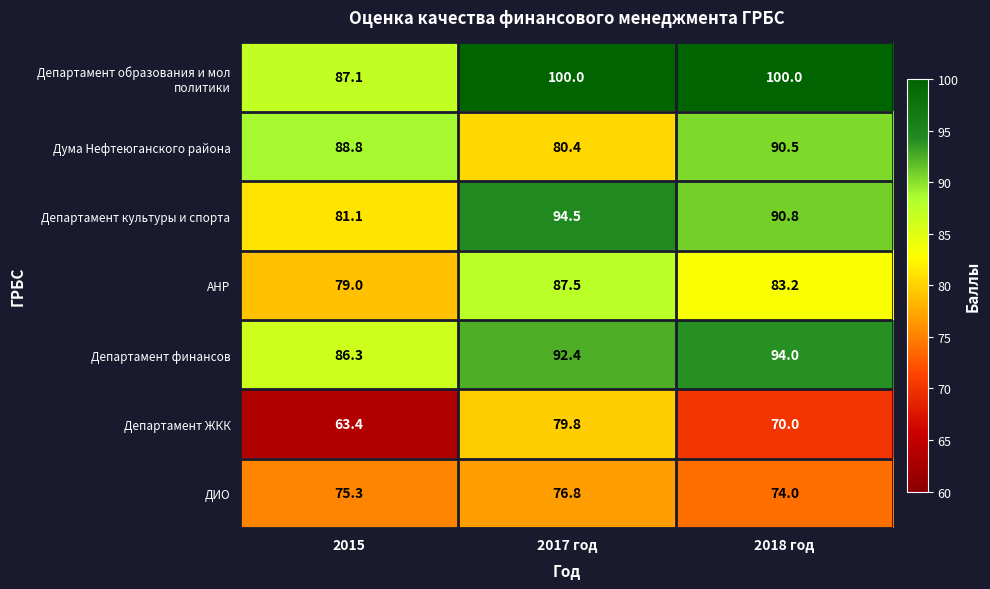

At how many categories does at least one series exceed 92?

2